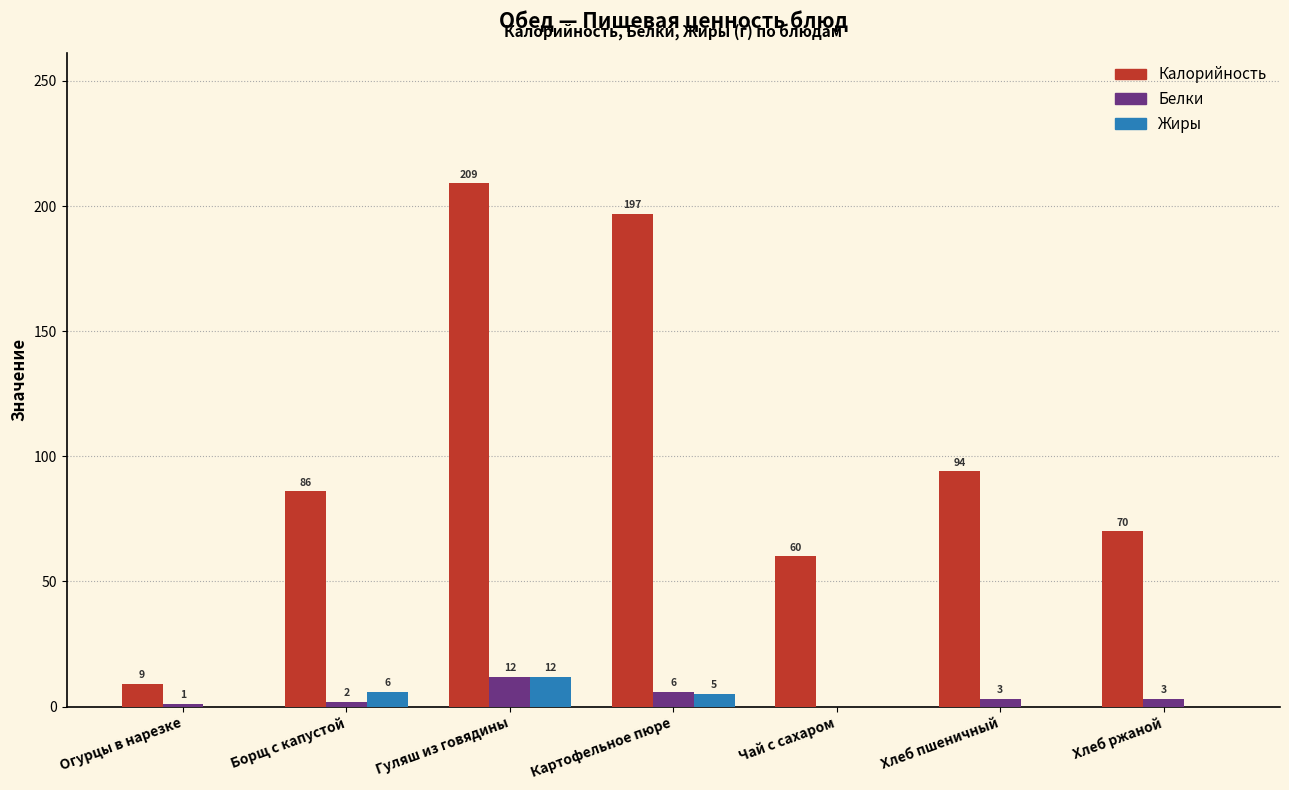

Reading left to right, what are all the values shown in this chart?

Калорийность: 9	86	209	197	60	94	70
Белки: 1	2	12	6	0	3	3
Жиры: 0	6	12	5	0	0	0